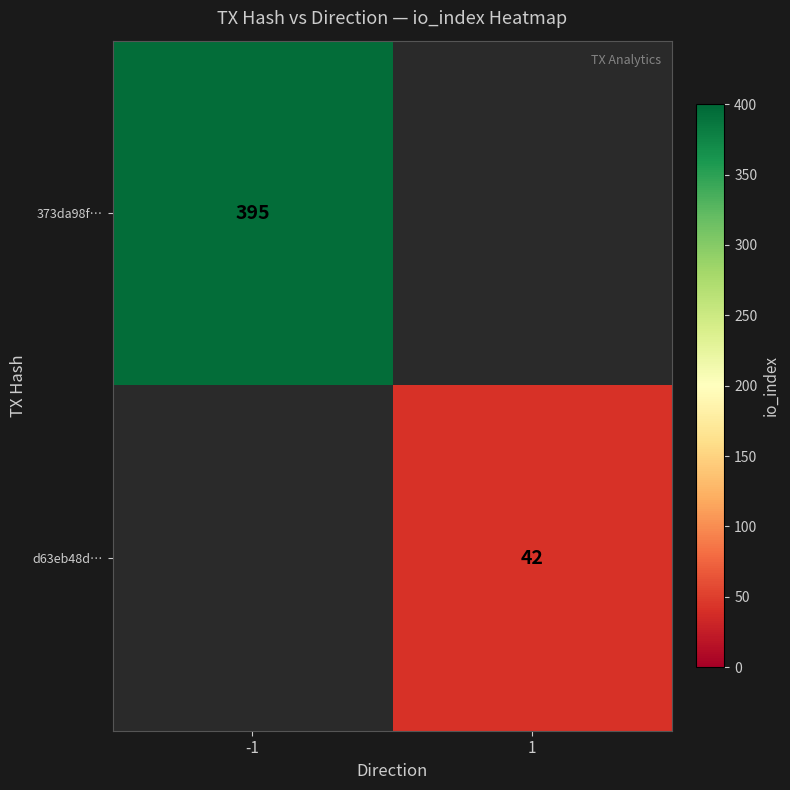

The value of 373da98f… at -1 is 395. True or false?

True